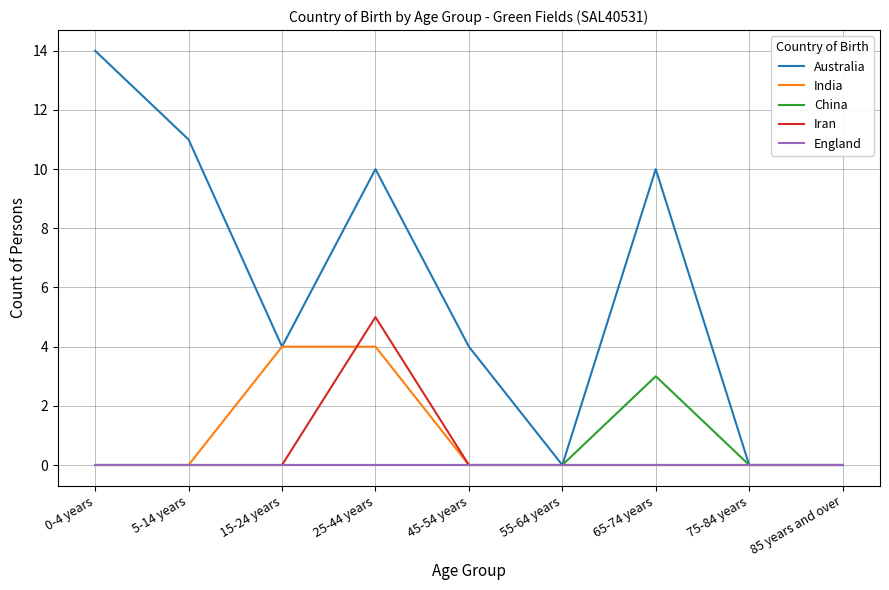

In Iran, how many points are higher than both neighbors (excluding endpoints)?

1